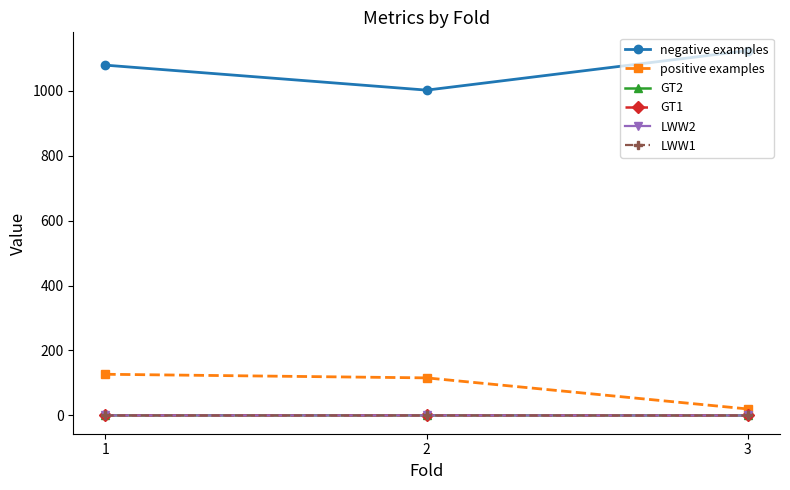

How many distinct data groups are displayed?

6